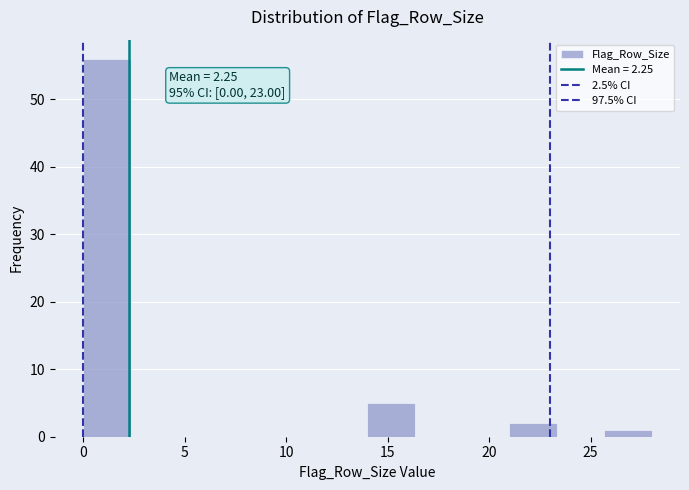

Which range on the x-axis has the tallest bar?

0.0 to 2.5